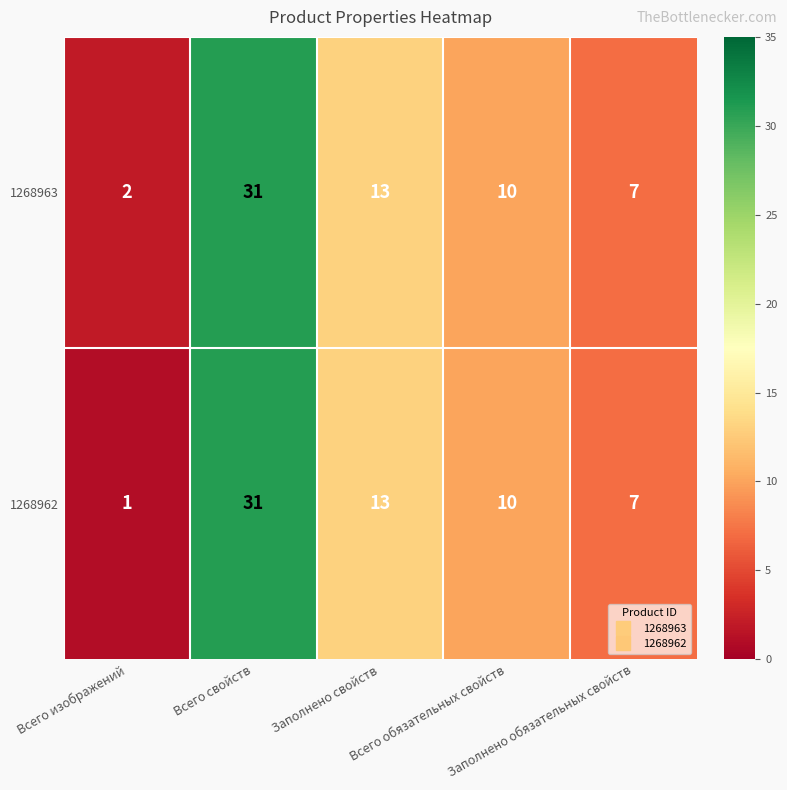

Which series changed the most between Всего изображений and Заполнено свойств?

1268962